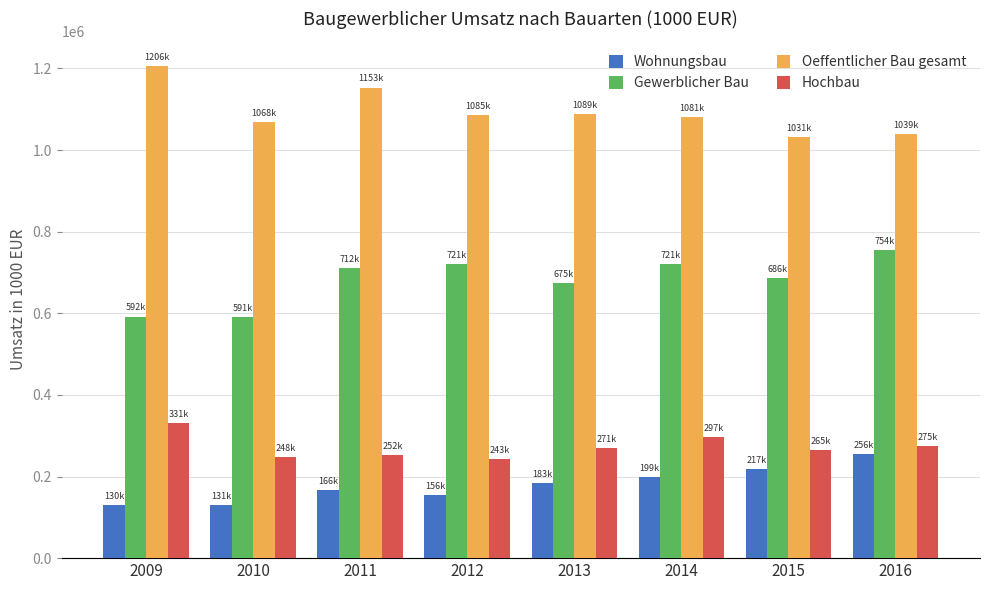

What is the total value across all series at 2013?

2216877.1